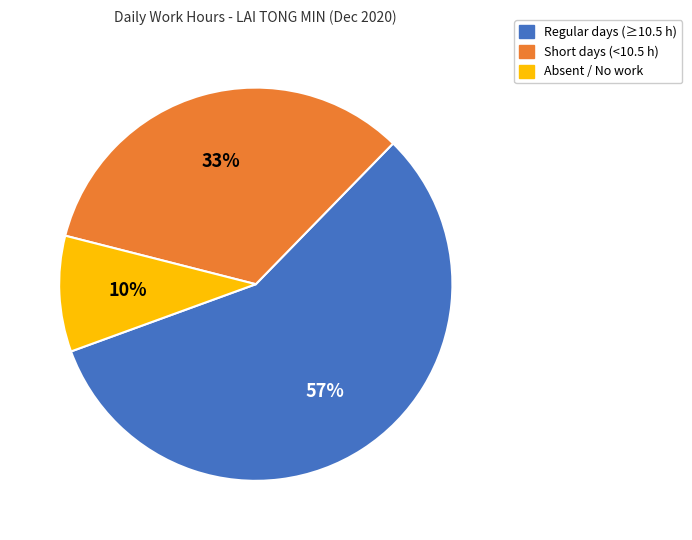

Is the sum of Short days (<10.5 h) and Regular days (≥10.5 h) greater than half?

Yes